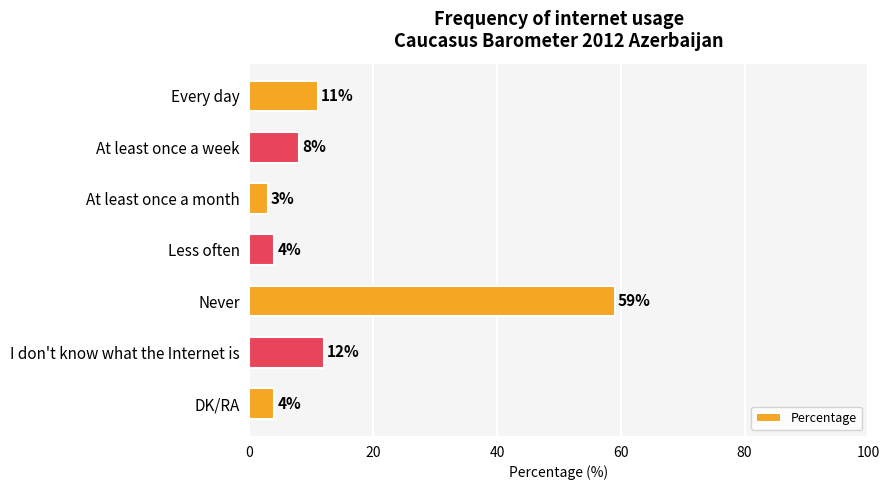

What is the change in value from Every day to Less often?

-7